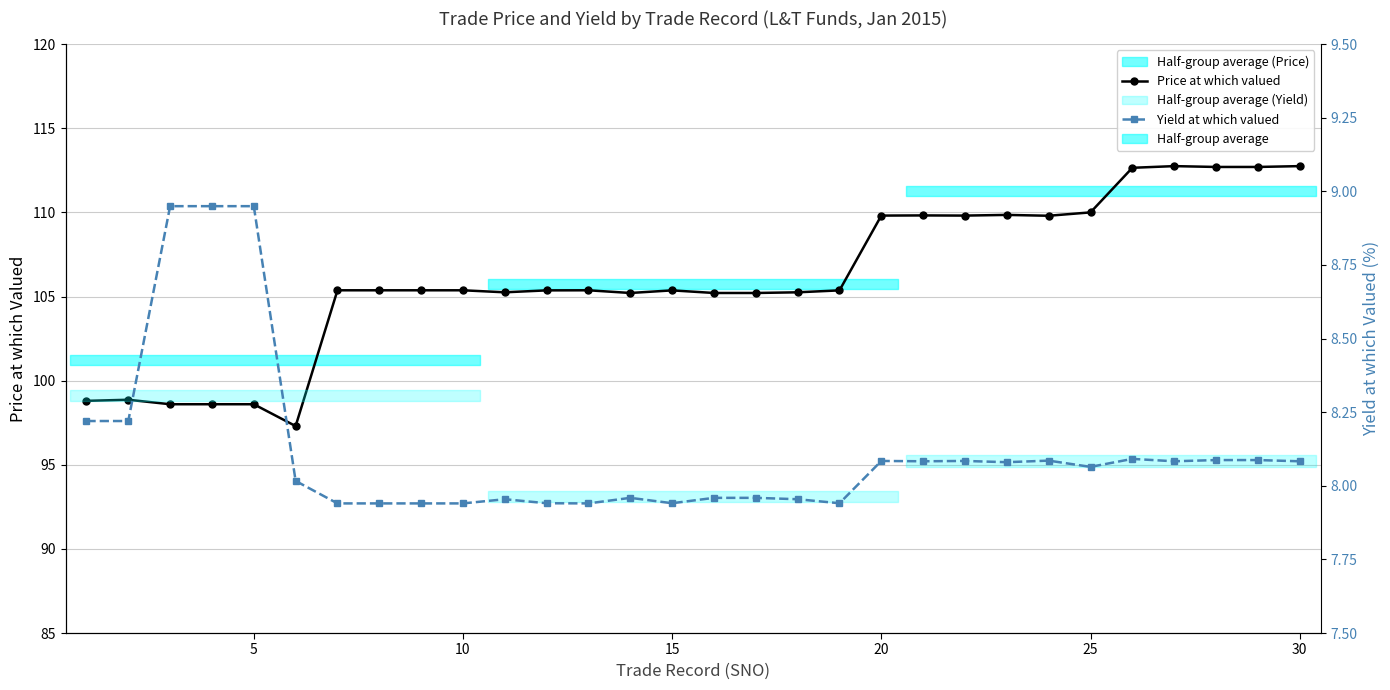

What is the difference between the second highest and second lowest values in the Price at which valued series?

14.2